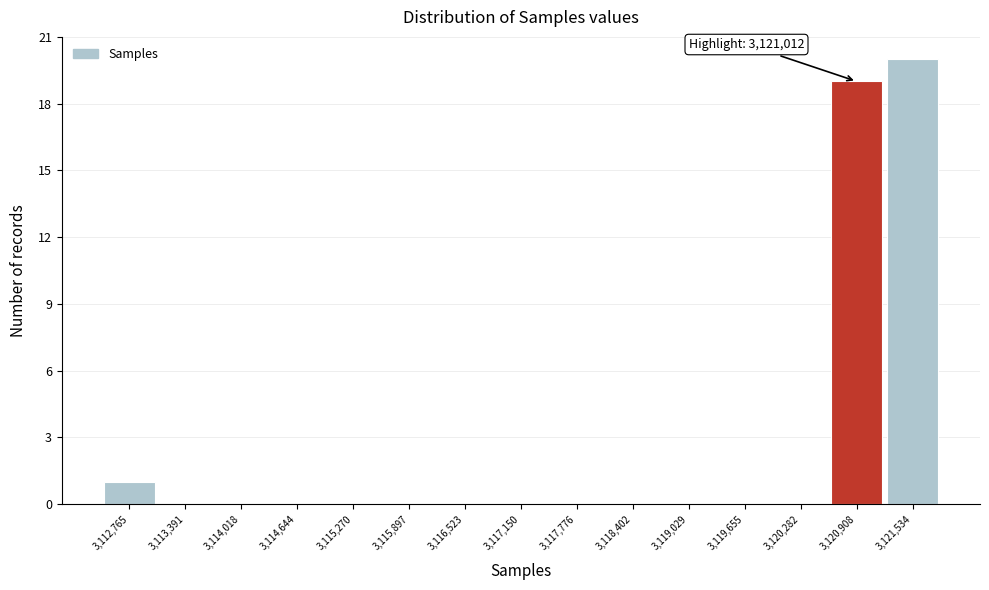

Which range on the x-axis has the tallest bar?

3121200 to 3121800